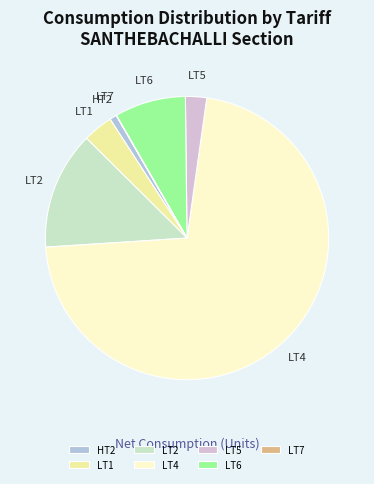

Which slice represents more than half of the pie?

LT4